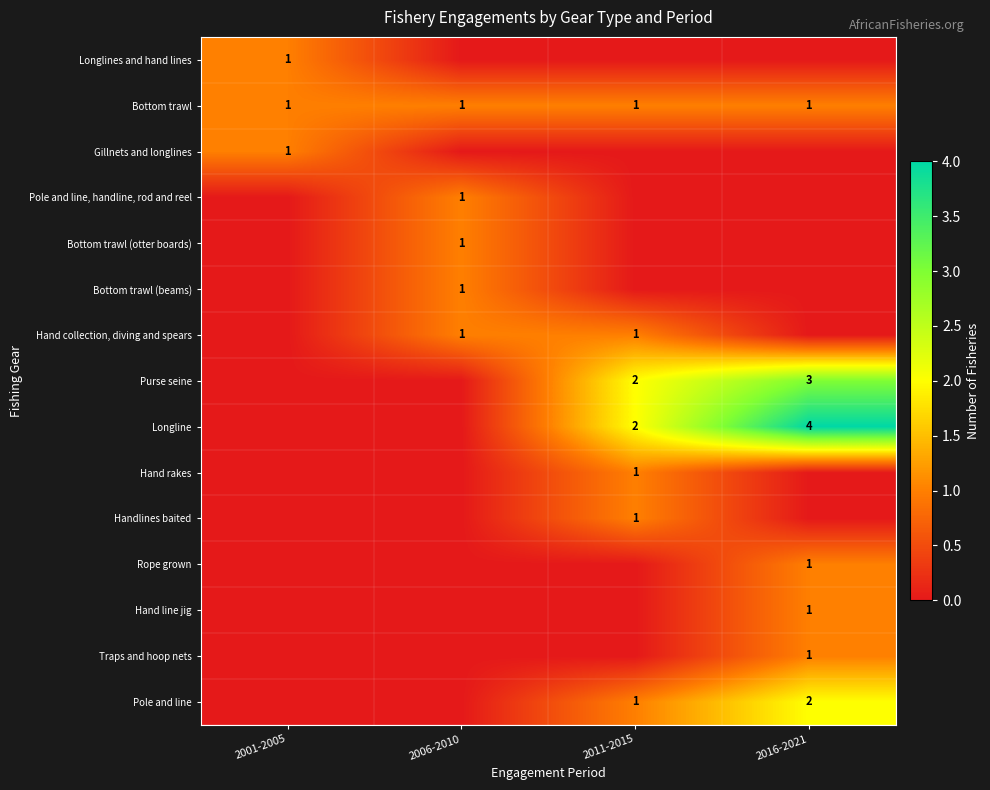

The Pole and line series shows 2 at 2016-2021. True or false?

True